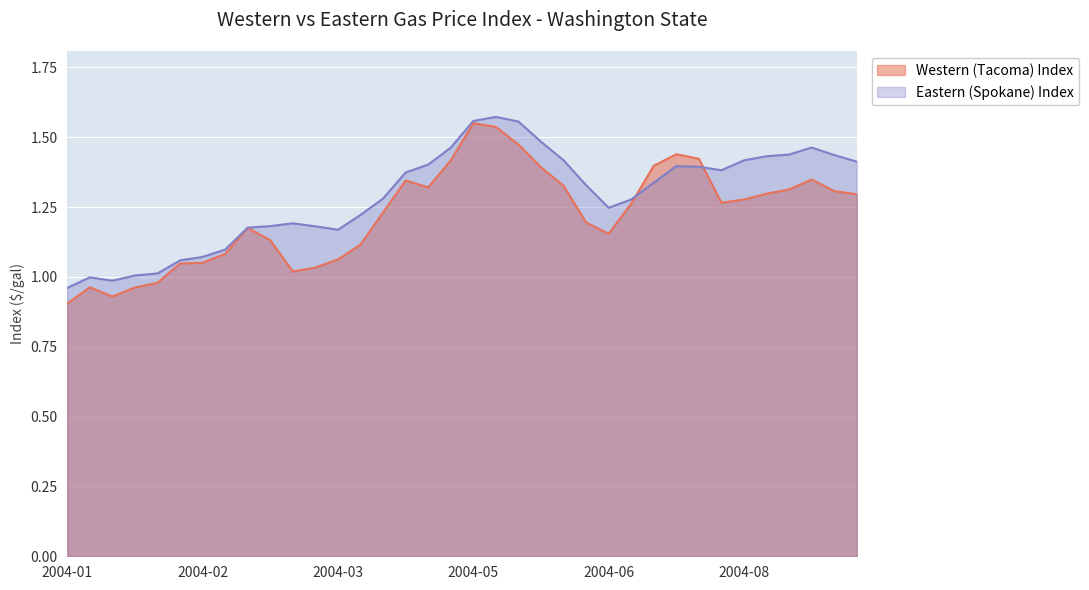

What is the total value across all series at 2004-05?

3.1